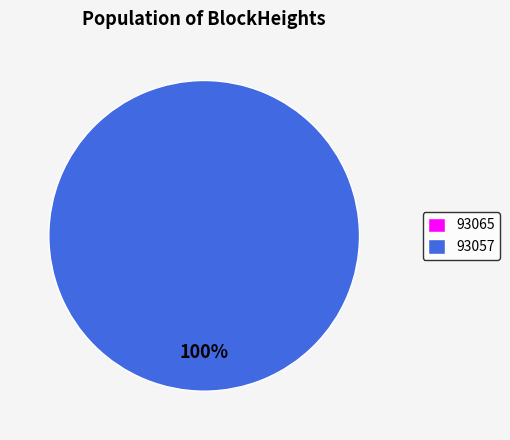

What percentage is the 93057 slice, to the nearest percent?

100%